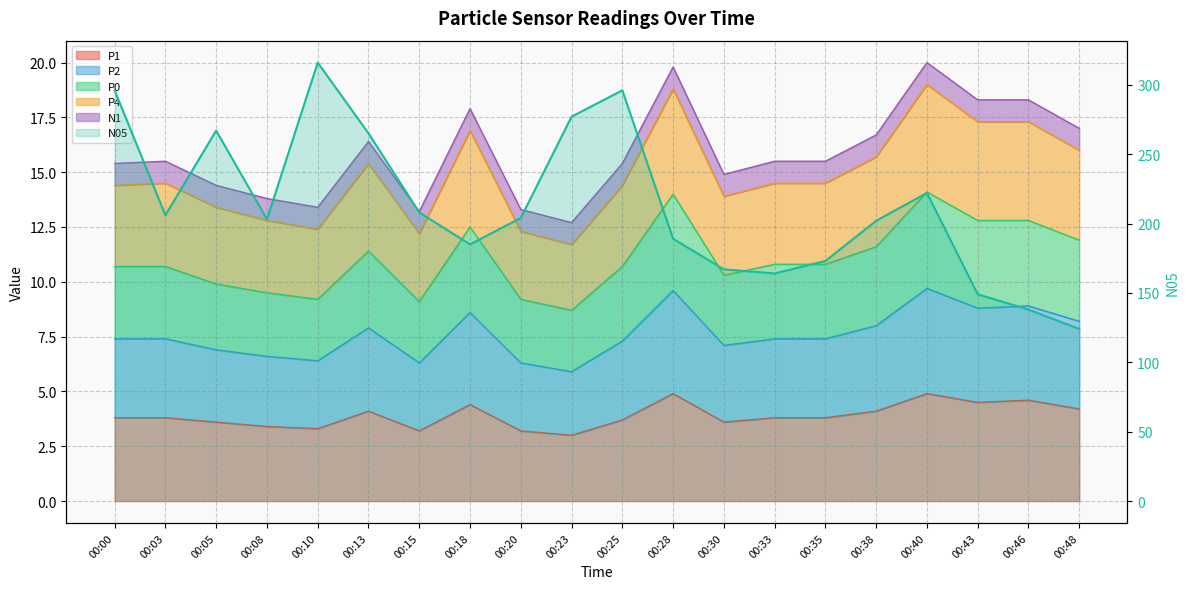

Reading right to left, what are all the values shown in this chart?

P1: 00:48=4.2	00:46=4.6	00:43=4.5	00:40=4.9	00:38=4.1	00:35=3.8	00:33=3.8	00:30=3.6	00:28=4.9	00:25=3.7	00:23=3.0	00:20=3.2	00:18=4.4	00:15=3.2	00:13=4.1	00:10=3.3	00:08=3.4	00:05=3.6	00:03=3.8	00:00=3.8
P2: 00:48=11.9	00:46=12.8	00:43=12.8	00:40=14.1	00:38=11.6	00:35=10.8	00:33=10.8	00:30=10.3	00:28=14.0	00:25=10.7	00:23=8.7	00:20=9.2	00:18=12.5	00:15=9.1	00:13=11.4	00:10=9.2	00:08=9.5	00:05=9.9	00:03=10.7	00:00=10.7
P0: 00:48=16.0	00:46=17.3	00:43=17.3	00:40=19.0	00:38=15.7	00:35=14.5	00:33=14.5	00:30=13.9	00:28=18.8	00:25=14.4	00:23=11.7	00:20=12.3	00:18=16.9	00:15=12.2	00:13=15.4	00:10=12.4	00:08=12.8	00:05=13.4	00:03=14.5	00:00=14.4
P4: 00:48=17.0	00:46=18.3	00:43=18.3	00:40=20.0	00:38=16.7	00:35=15.5	00:33=15.5	00:30=14.9	00:28=19.8	00:25=15.4	00:23=12.7	00:20=13.3	00:18=17.9	00:15=13.2	00:13=16.4	00:10=13.4	00:08=13.8	00:05=14.4	00:03=15.5	00:00=15.4
N05: 00:48=124.0	00:46=138.0	00:43=149.0	00:40=222.0	00:38=202.0	00:35=173.0	00:33=164.0	00:30=167.0	00:28=189.0	00:25=296.0	00:23=277.0	00:20=204.0	00:18=185.0	00:15=208.0	00:13=265.0	00:10=316.0	00:08=203.0	00:05=267.0	00:03=206.0	00:00=296.0